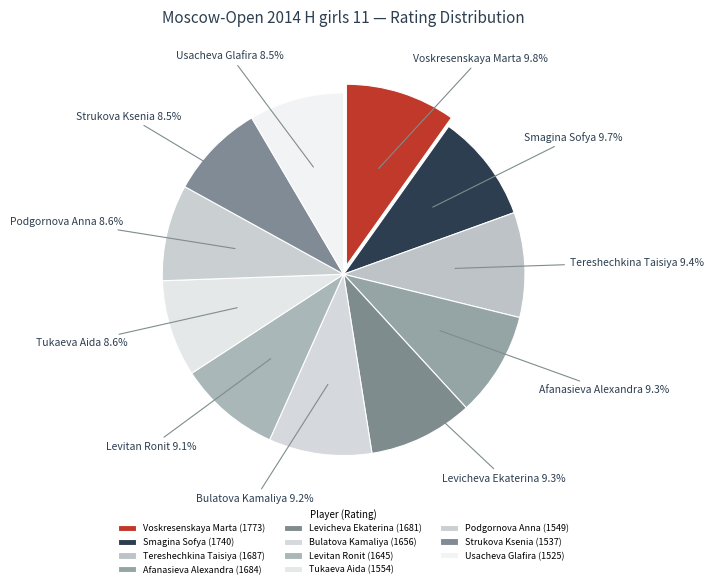

To the nearest percent, what is the combined percentage of Afanasieva Alexandra and Levitan Ronit?

18%